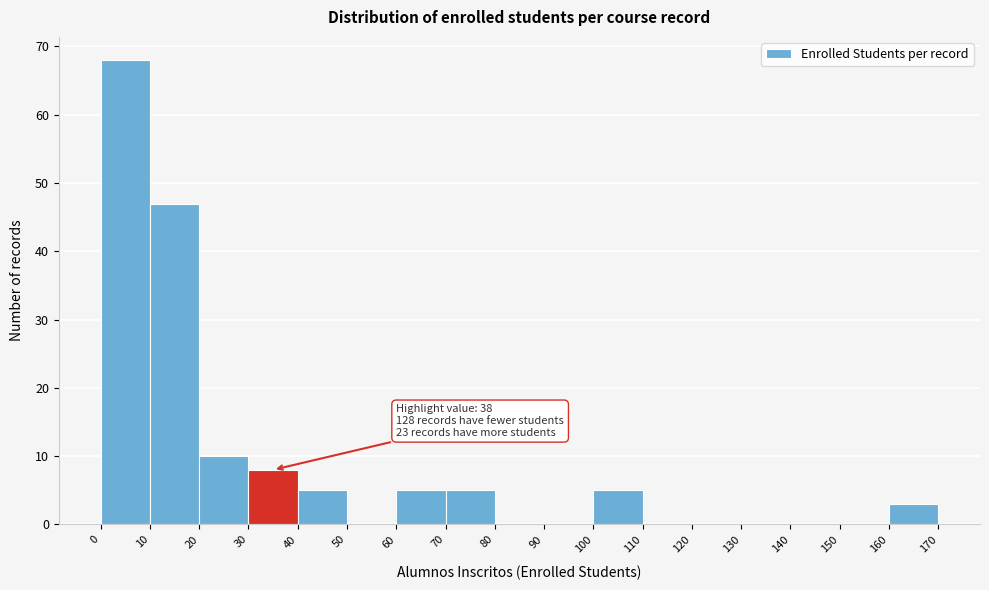

Which range on the x-axis has the tallest bar?

0 to 10